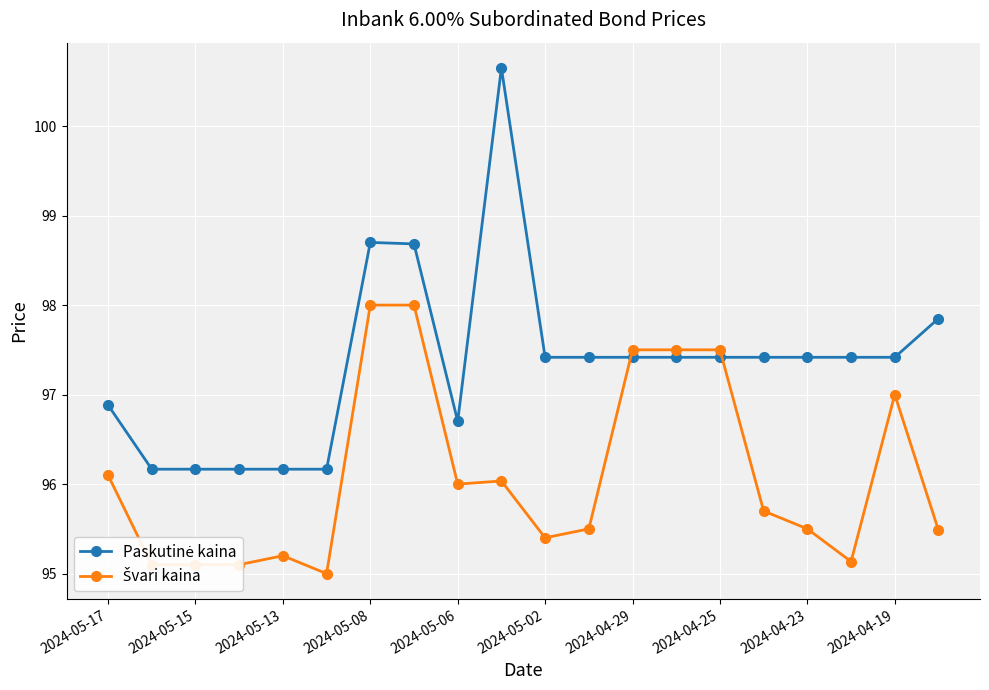

What is the maximum value shown in the chart?

100.6